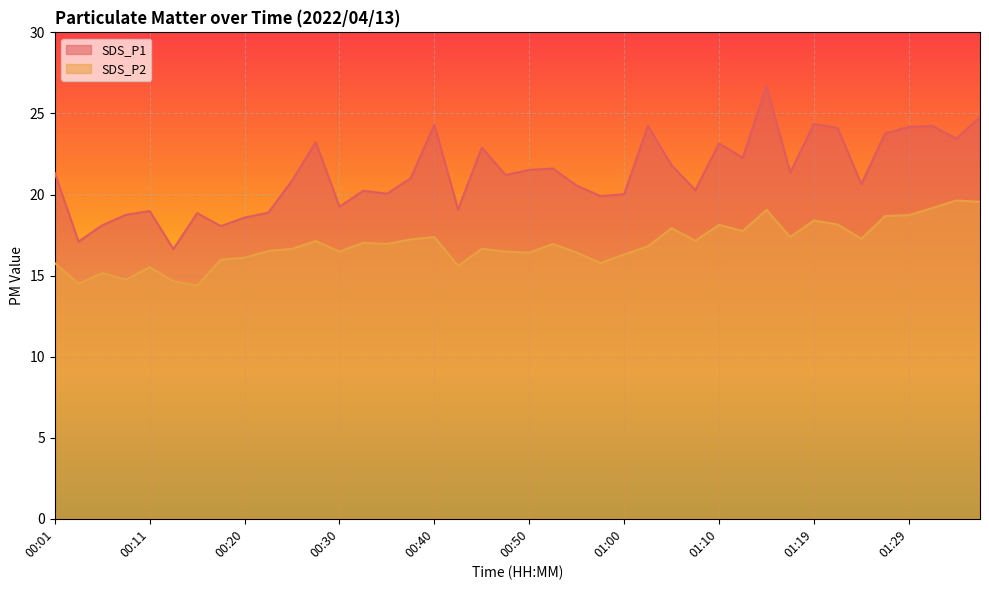

What is the sum of the SDS_P2 values at 01:12 and 00:45?

34.4